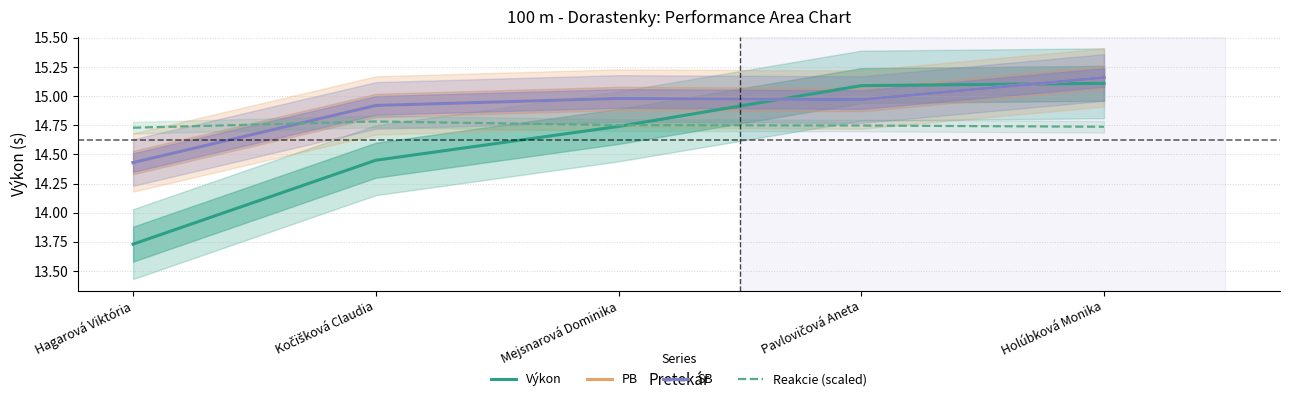

How many intersections are there between Reakcie (scaled) and SB?

1